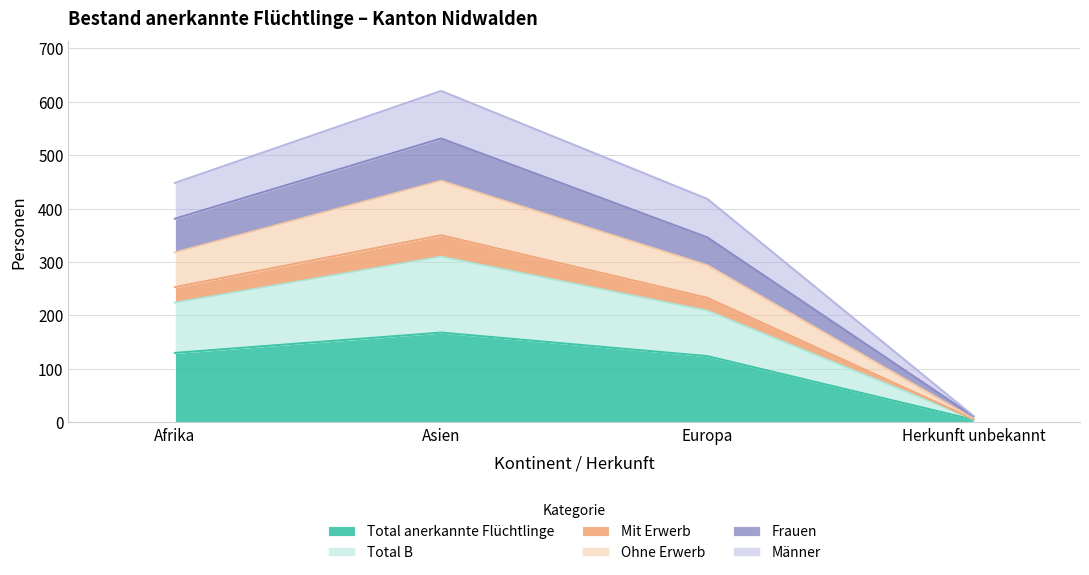

What is the maximum value for Total anerkannte Flüchtlinge?

168